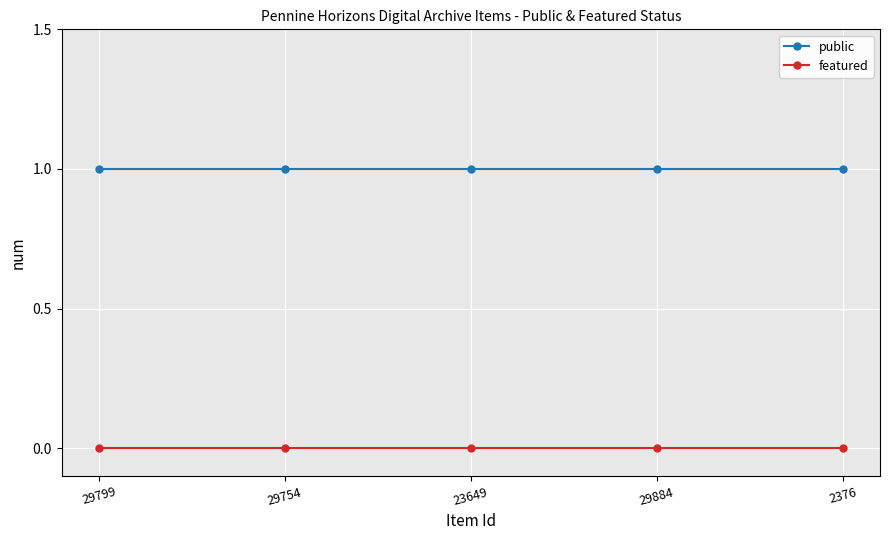

Reading right to left, list all the values displayed in this chart.

public: 1	1	1	1	1
featured: 0	0	0	0	0